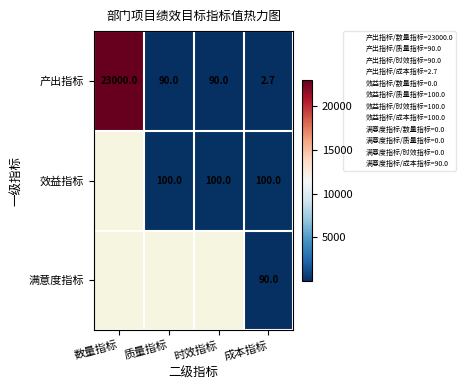

How many series are shown in this chart?

3